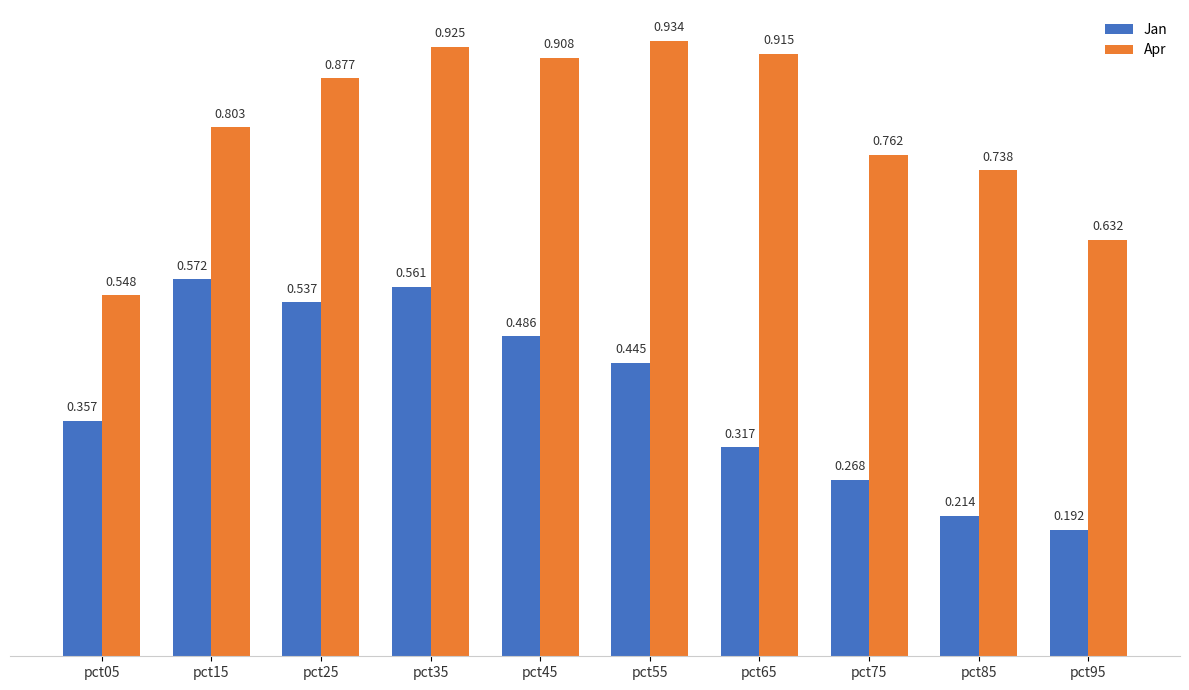

How many data points does each series have?

10